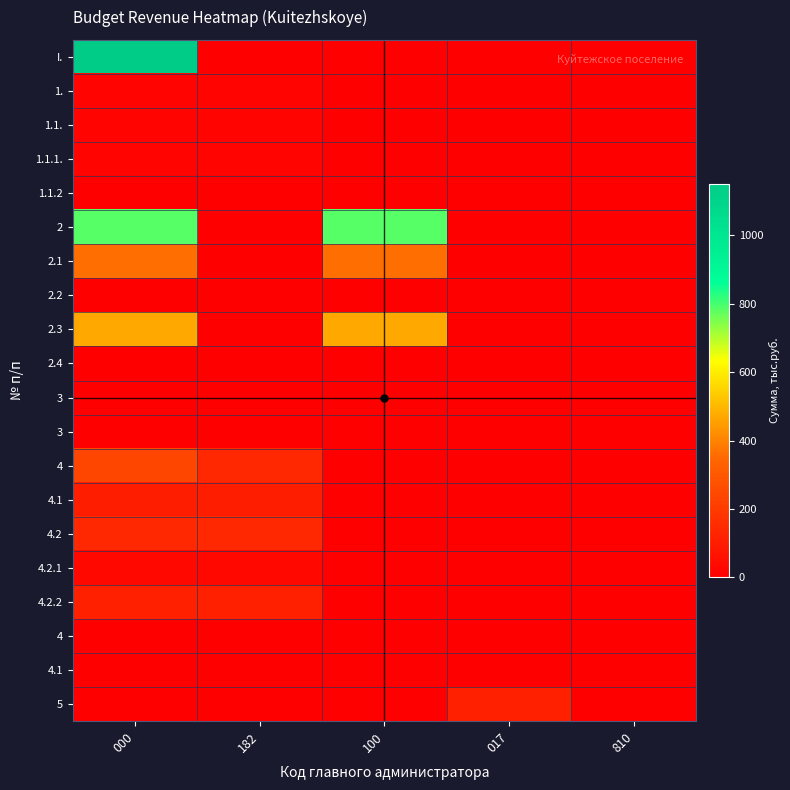

At which category is the sum across all series the highest?

000